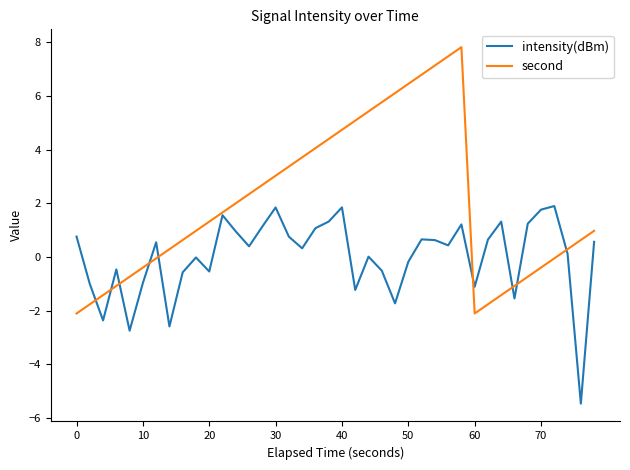

In intensity(dBm), how many points are lower than both neighbors (excluding endpoints)?

12